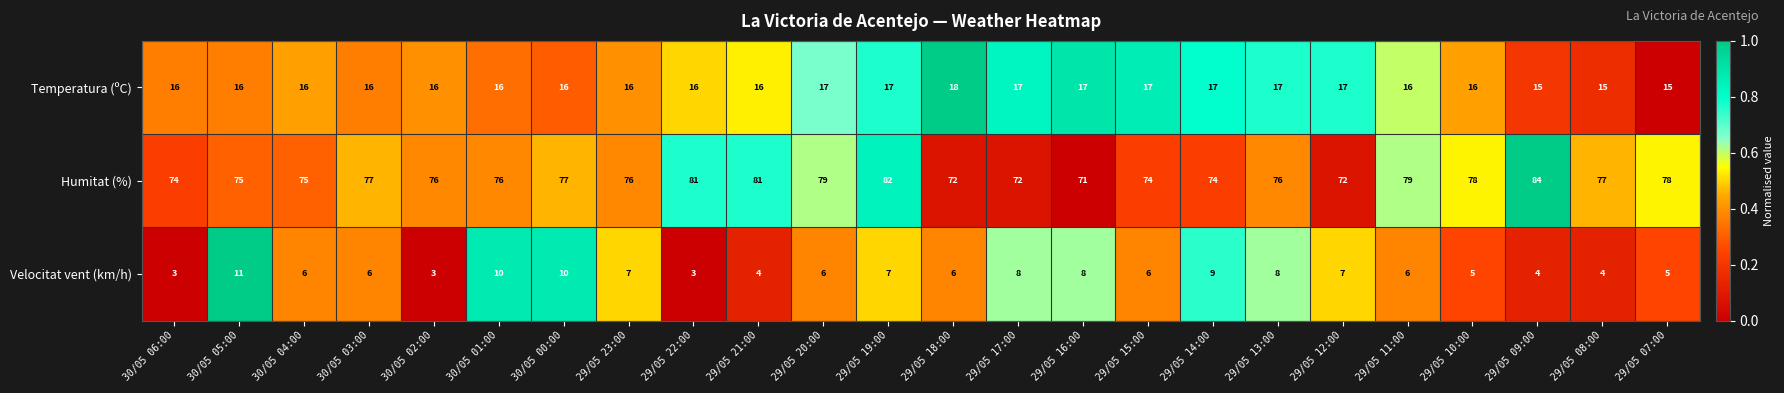

At which category is the sum across all series the highest?

29/05 19:00